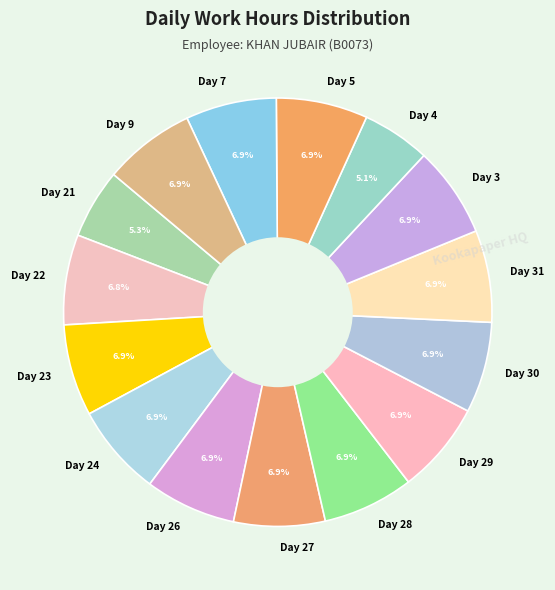

The Day 31 slice represents 7% of the pie. True or false?

True